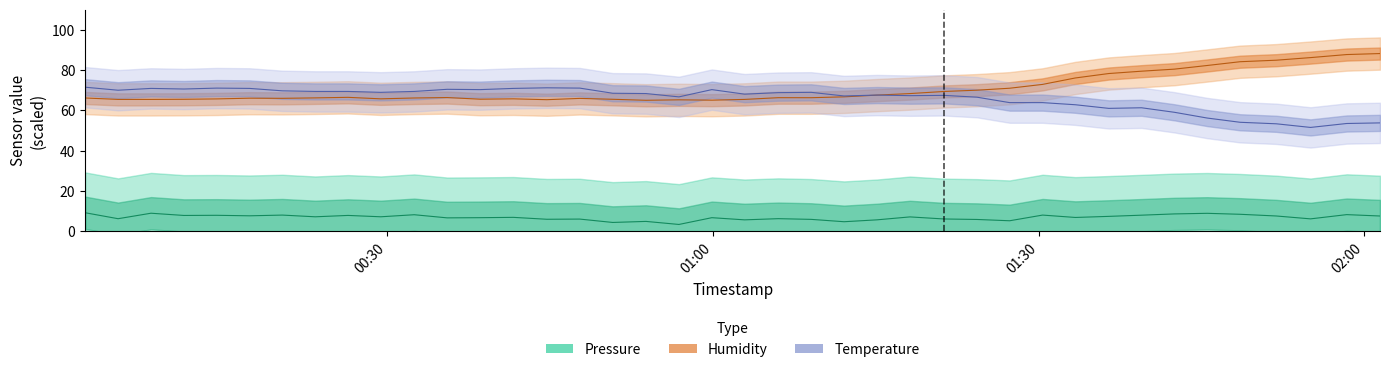

In pressure, how many points are higher than both neighbors (excluding endpoints)?

14